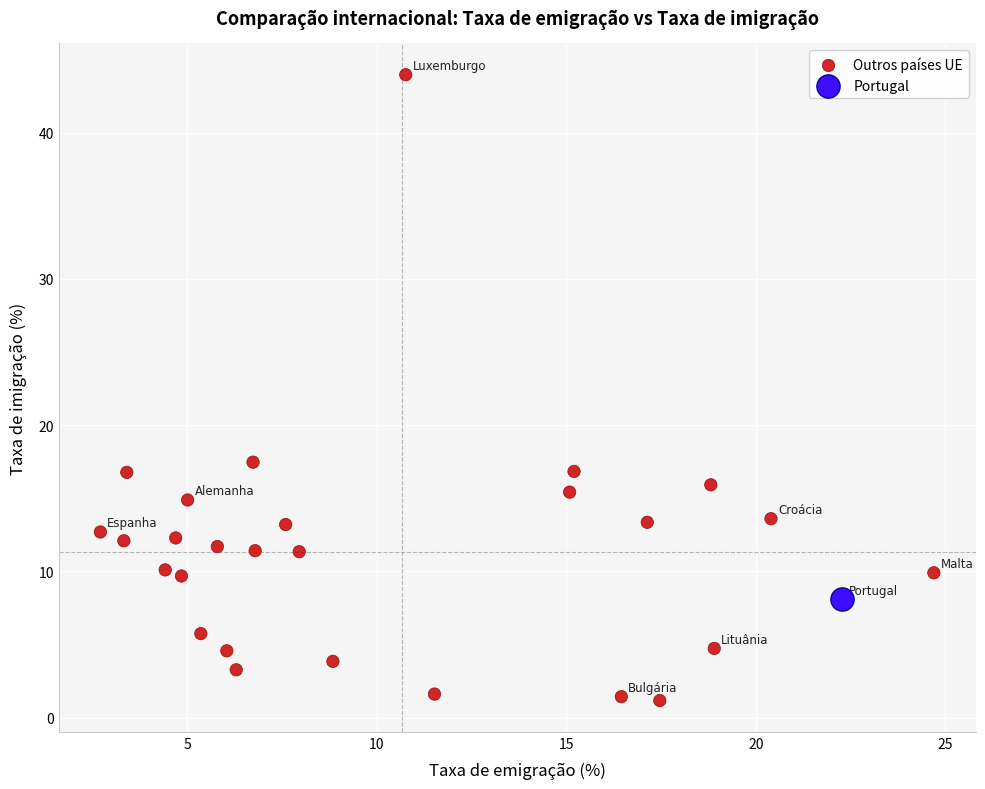

What are all the series names shown in the legend?

Outros países UE, Portugal